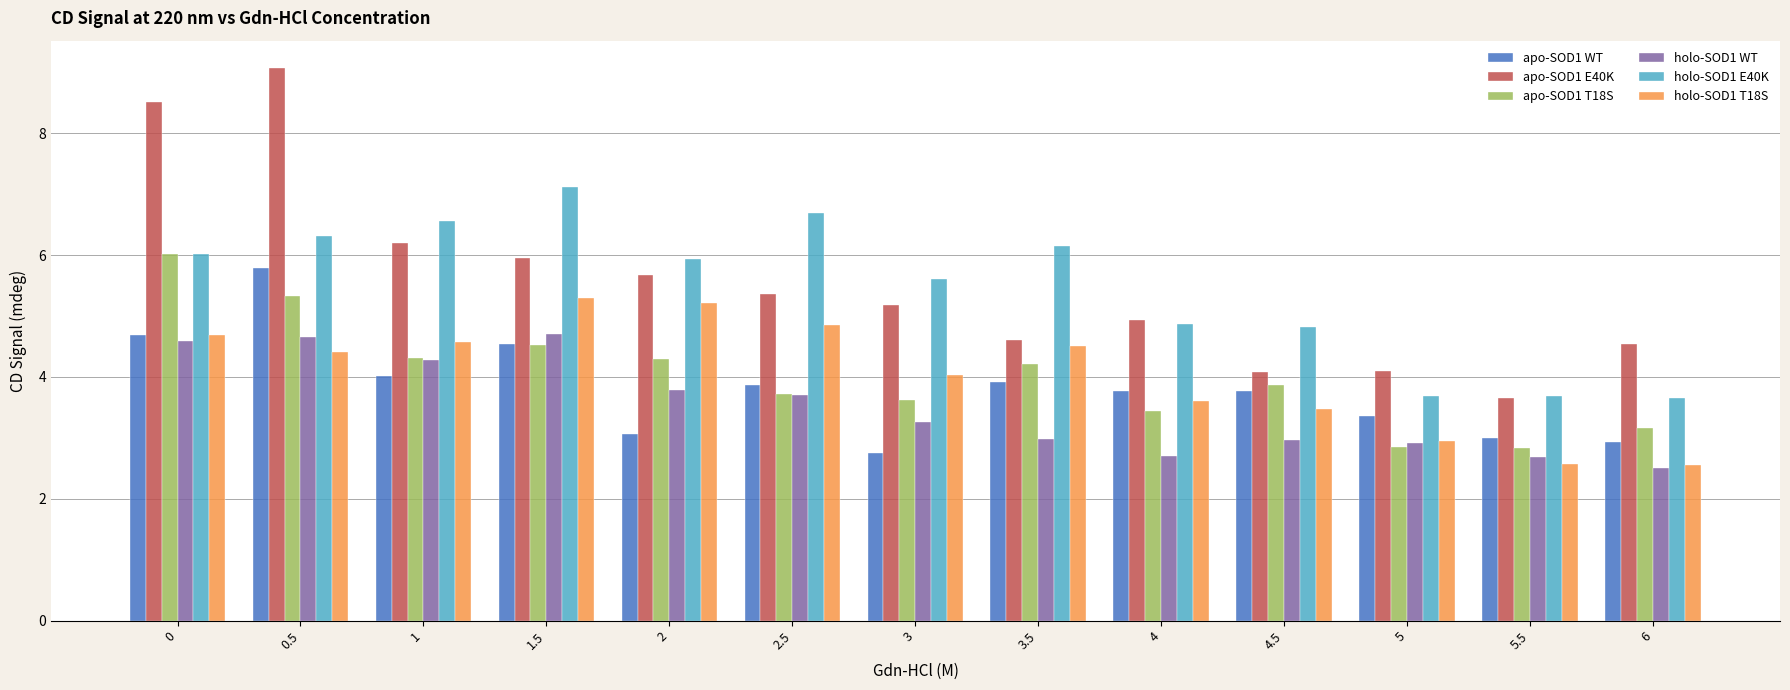

What is the sum of all holo-SOD1 T18S values?

52.7